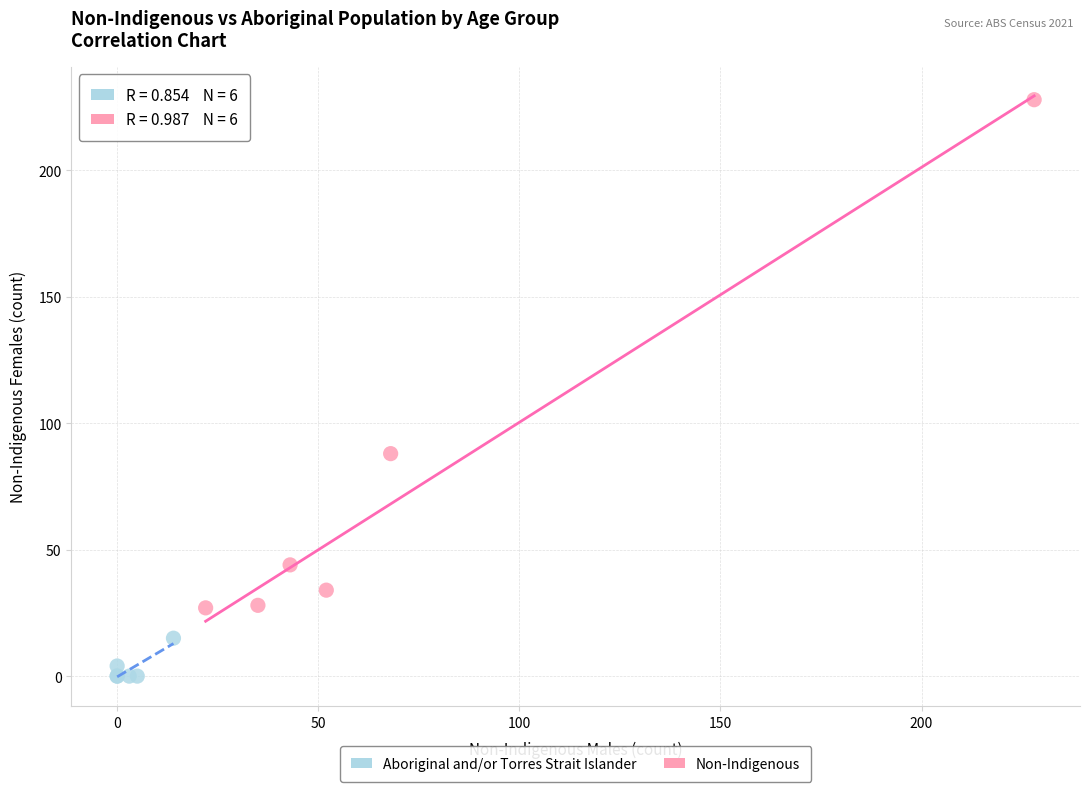

Which series has the widest spread of Y values?

Non-Indigenous